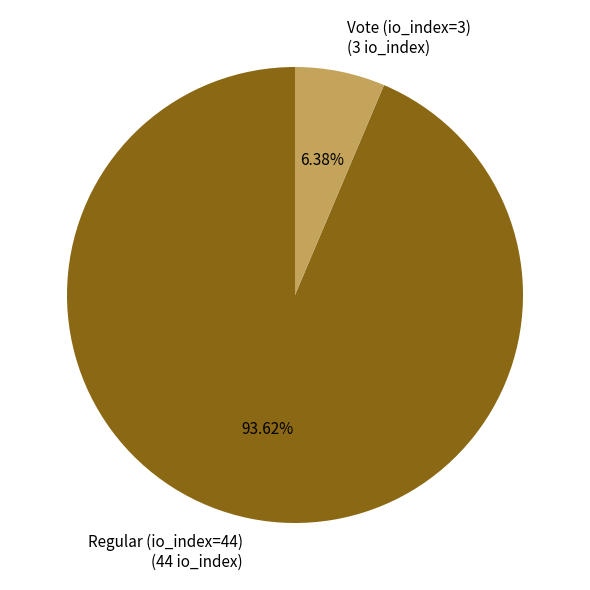

To the nearest percent, what percentage of the pie is Regular (io_index=44)?

94%